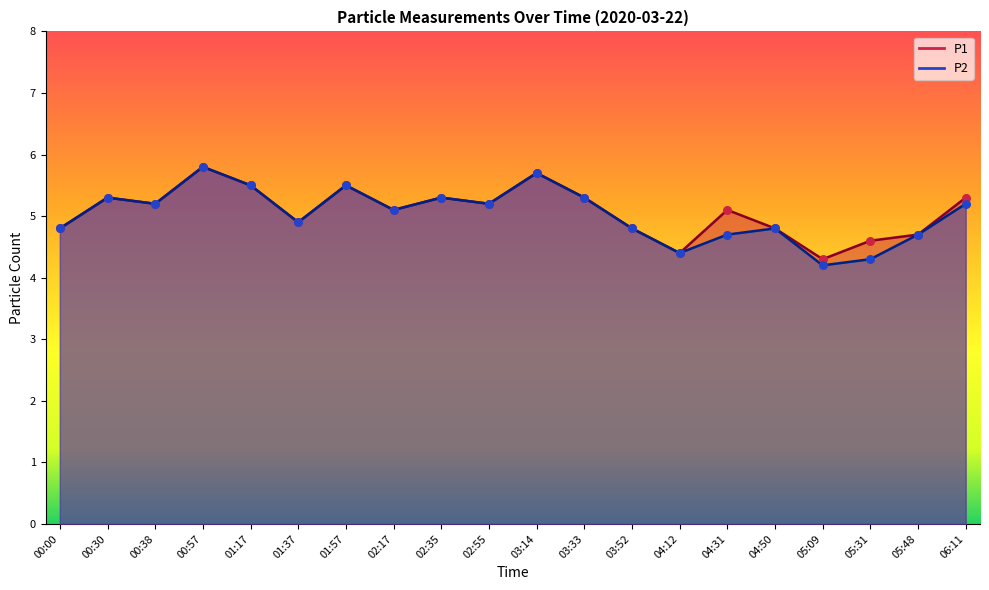

What are all the series names shown in the legend?

P1, P2